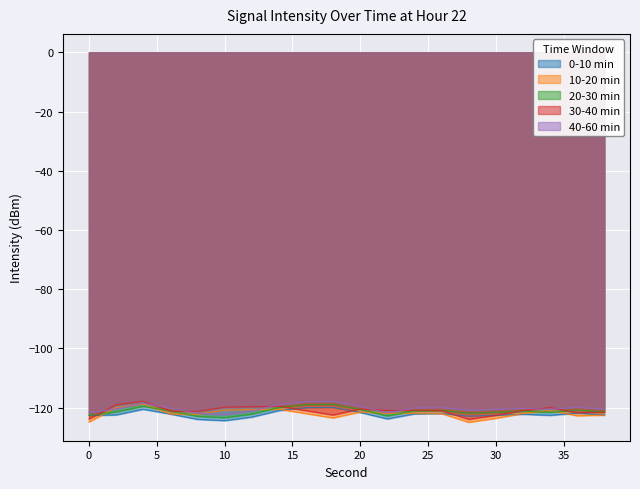

What is the difference between the highest and lowest values at 14?

2.0